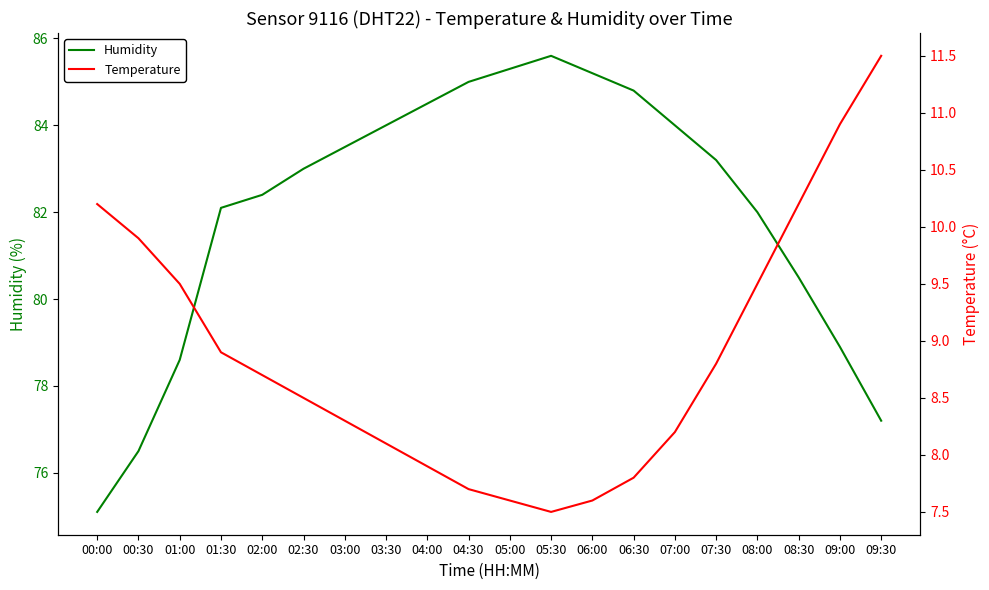

Is this an area chart (filled region under the line)?

No